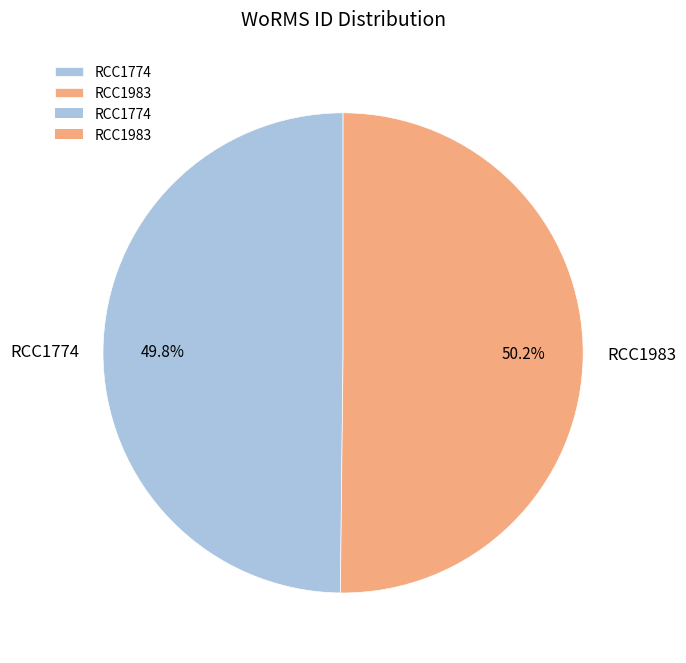

How many slices are in this pie chart?

2